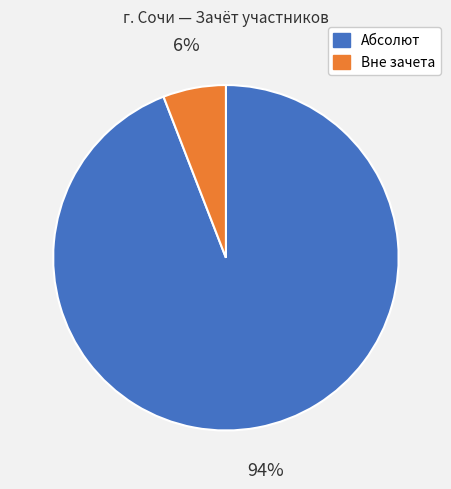

Combined, do Абсолют and Вне зачета account for over 50%?

Yes